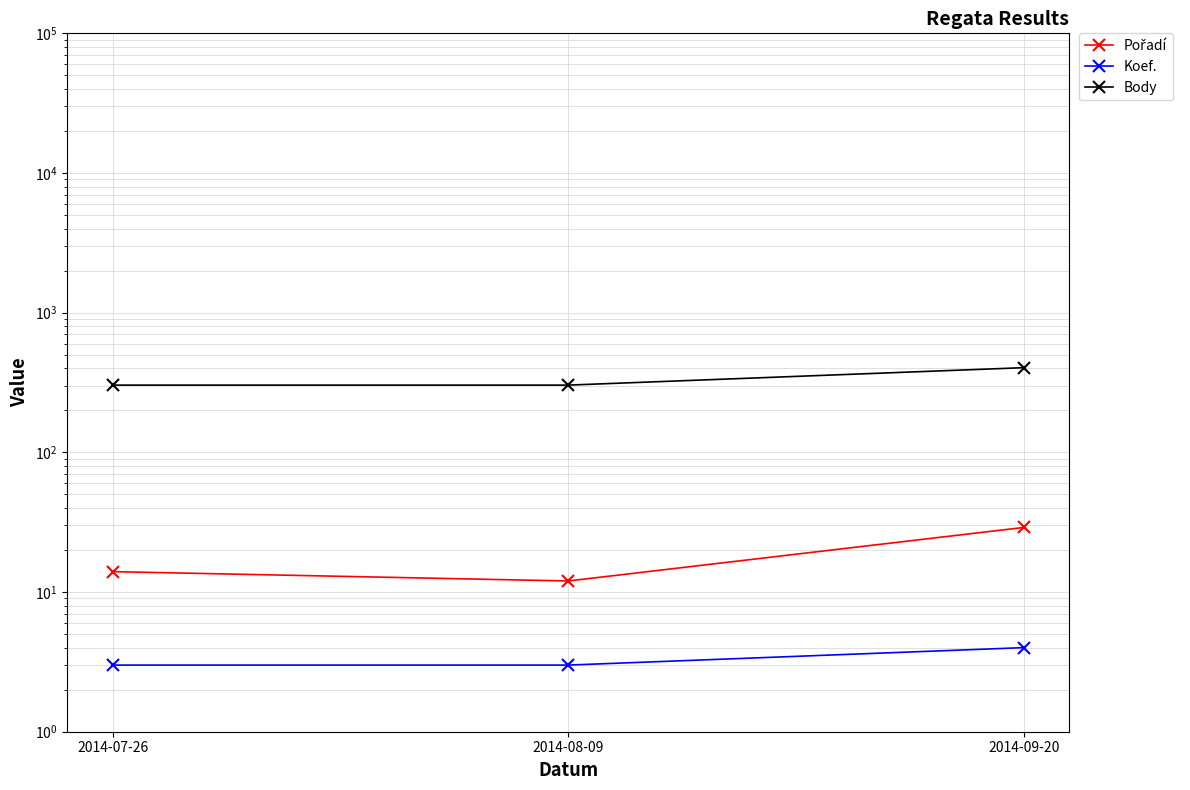

What is the sum of the Koef. values at 2014-09-20 and 2014-07-26?

7